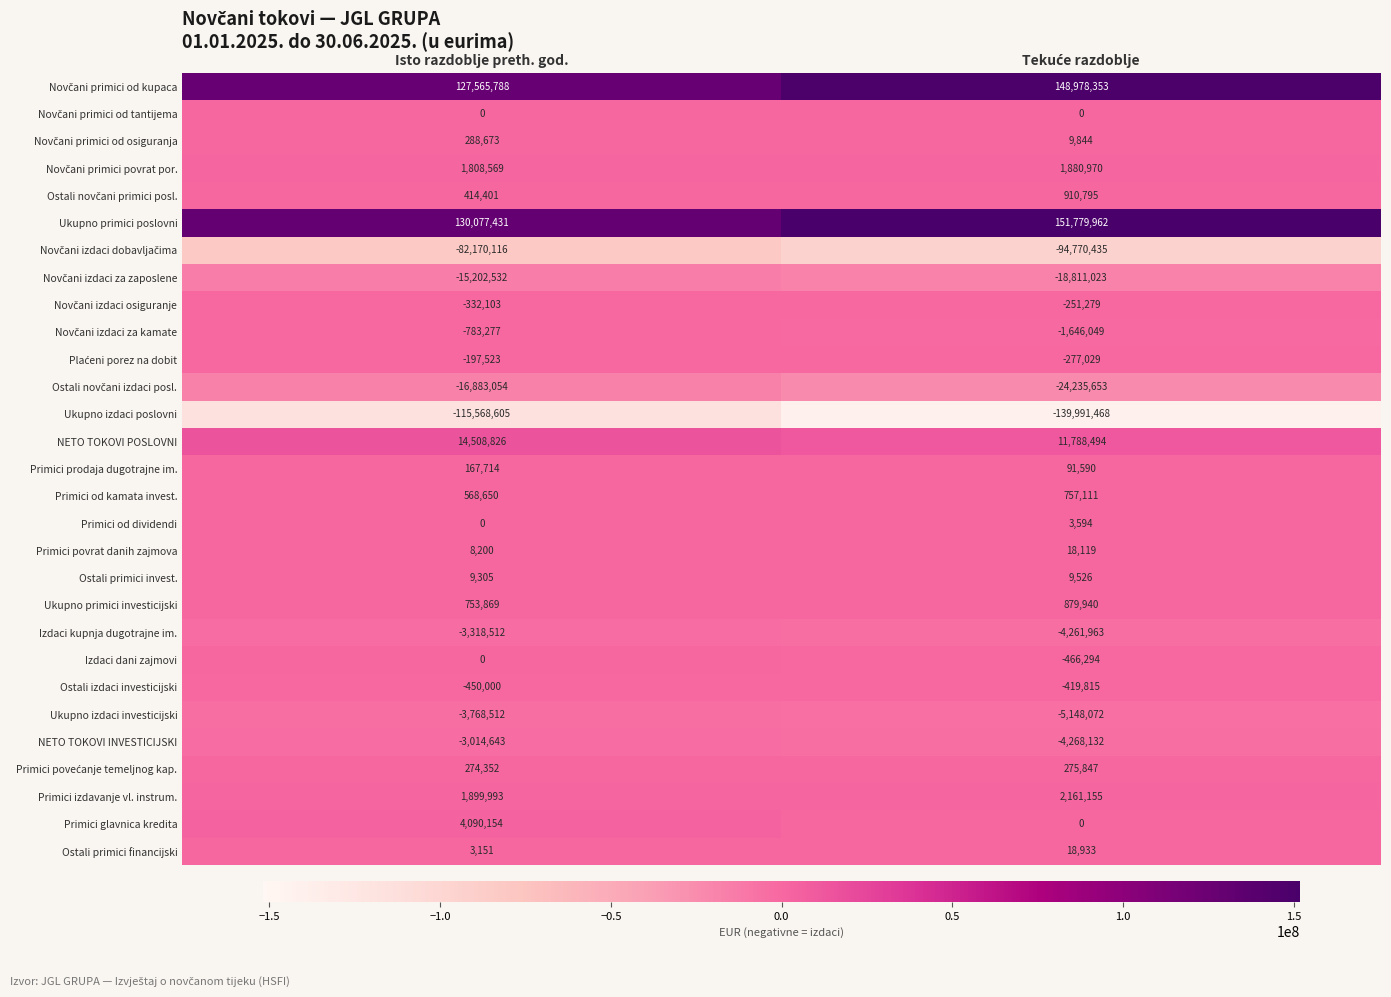

Is the value of Primici od dividendi at Isto razdoblje preth. god. greater than the value of Ukupno primici poslovni at Isto razdoblje preth. god.?

No